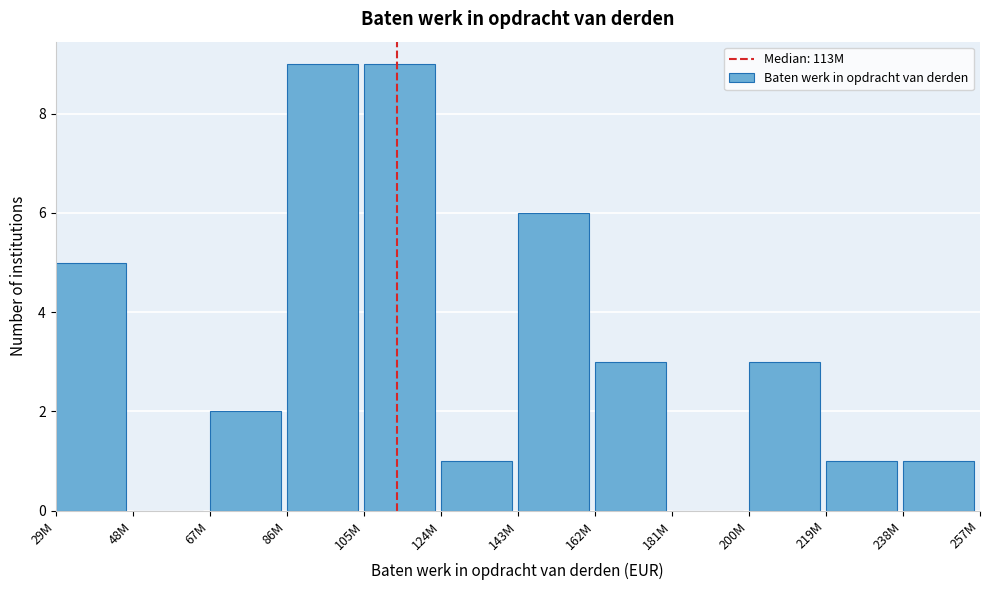

Reading left to right, transcribe all the data shown in this chart.

29M=5	48M=0	67M=2	86M=9	105M=9	124M=1	143M=6	162M=3	181M=0	200M=3	219M=1	238M=1